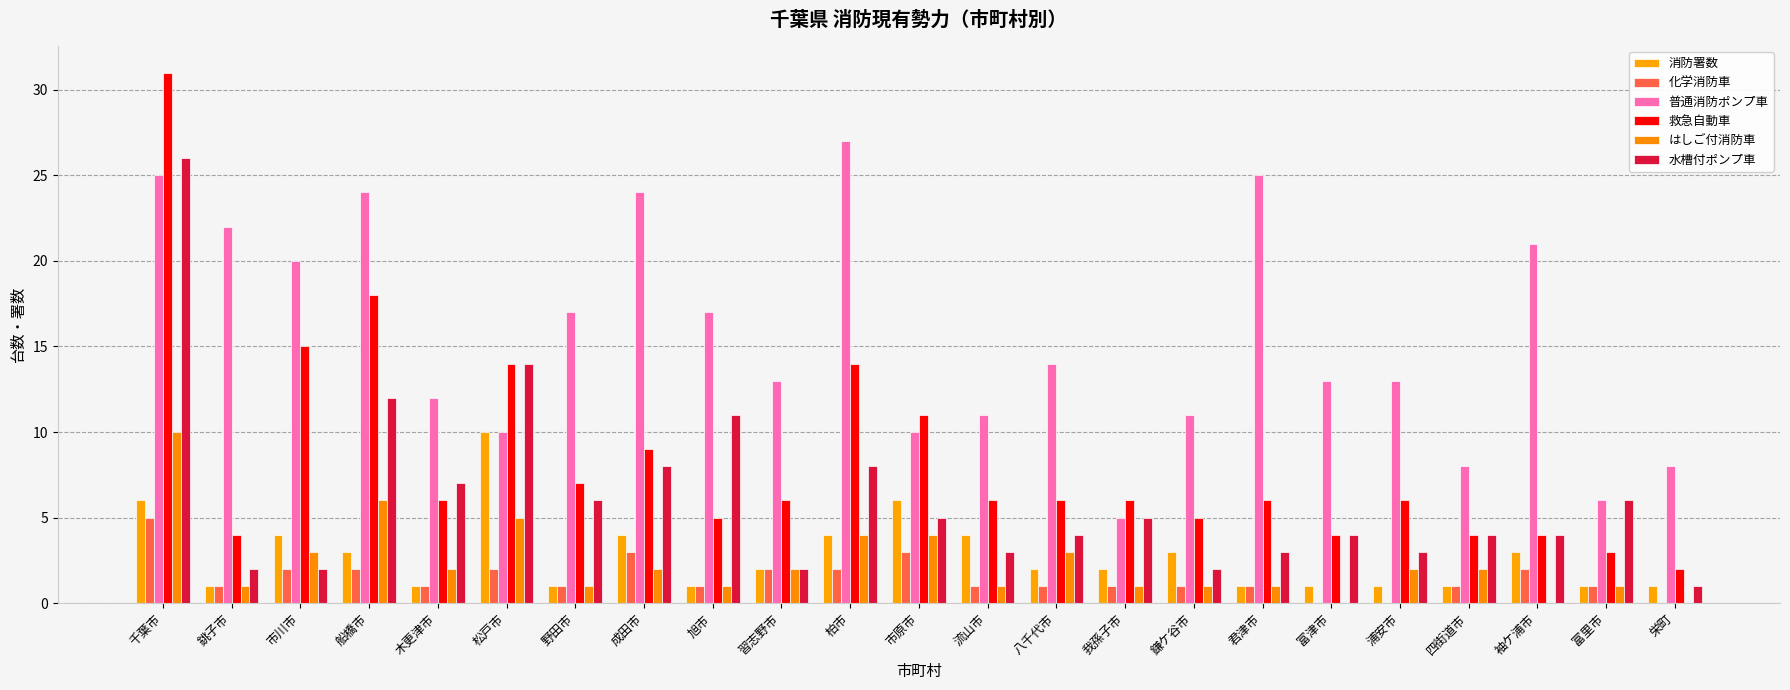

Are the bars horizontal?

No